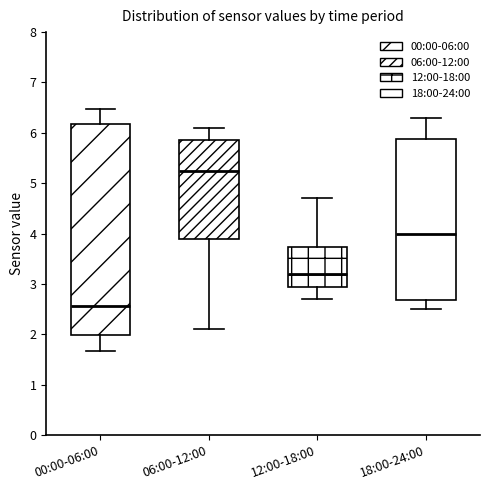

Where does the lower whisker of the box for 00:00-06:00 end on the y-axis? The values are not printed on the chart, so give them approximately, as read against the axis.

1.7